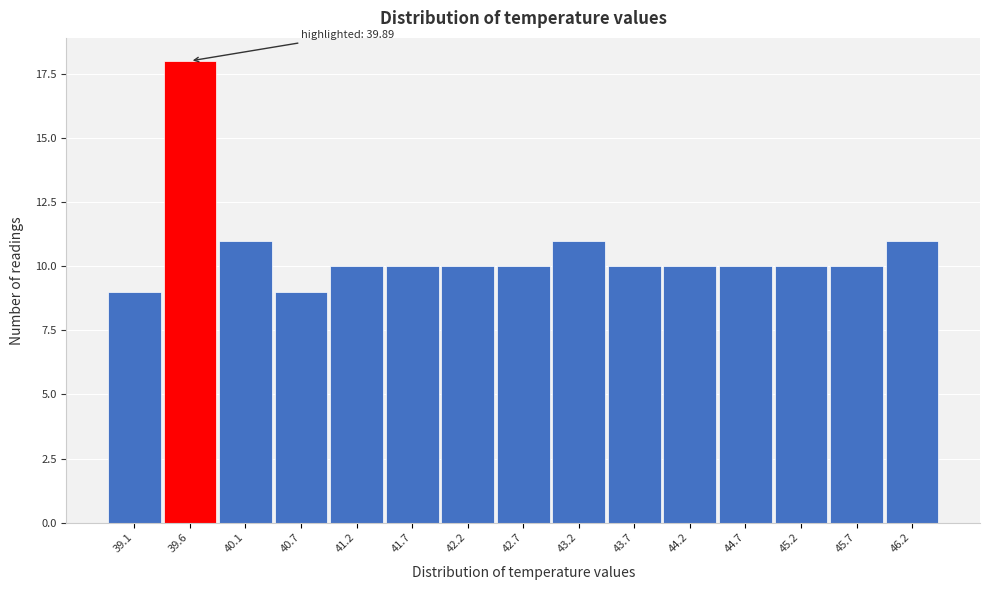

Reading left to right, list all the values displayed in this chart.

39.1=9	39.6=18	40.1=11	40.7=9	41.2=10	41.7=10	42.2=10	42.7=10	43.2=11	43.7=10	44.2=10	44.7=10	45.2=10	45.7=10	46.2=11